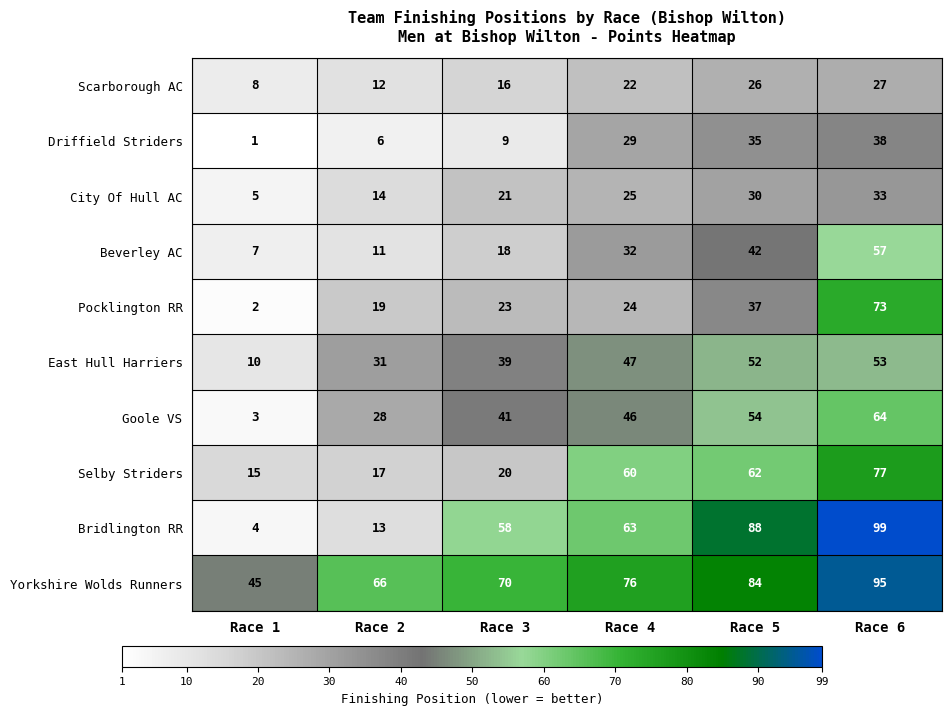

True or false: Yorkshire Wolds Runners has a value of 95 at Race 6.

True